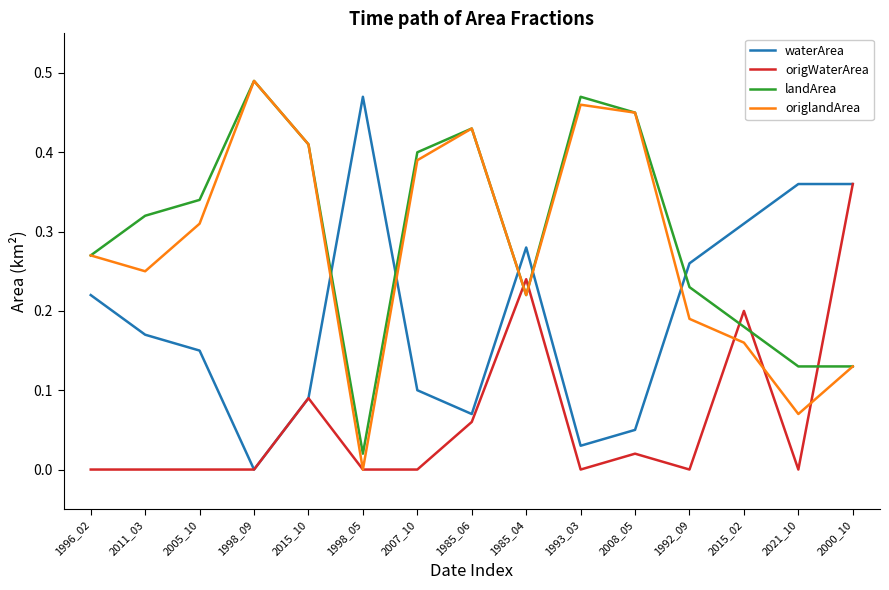

The value of origlandArea at 1985_06 is 0.4. True or false?

True